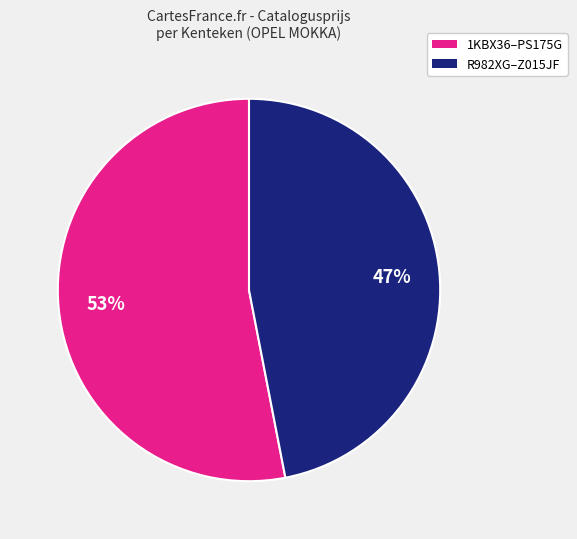

Is there a majority slice in this chart?

Yes